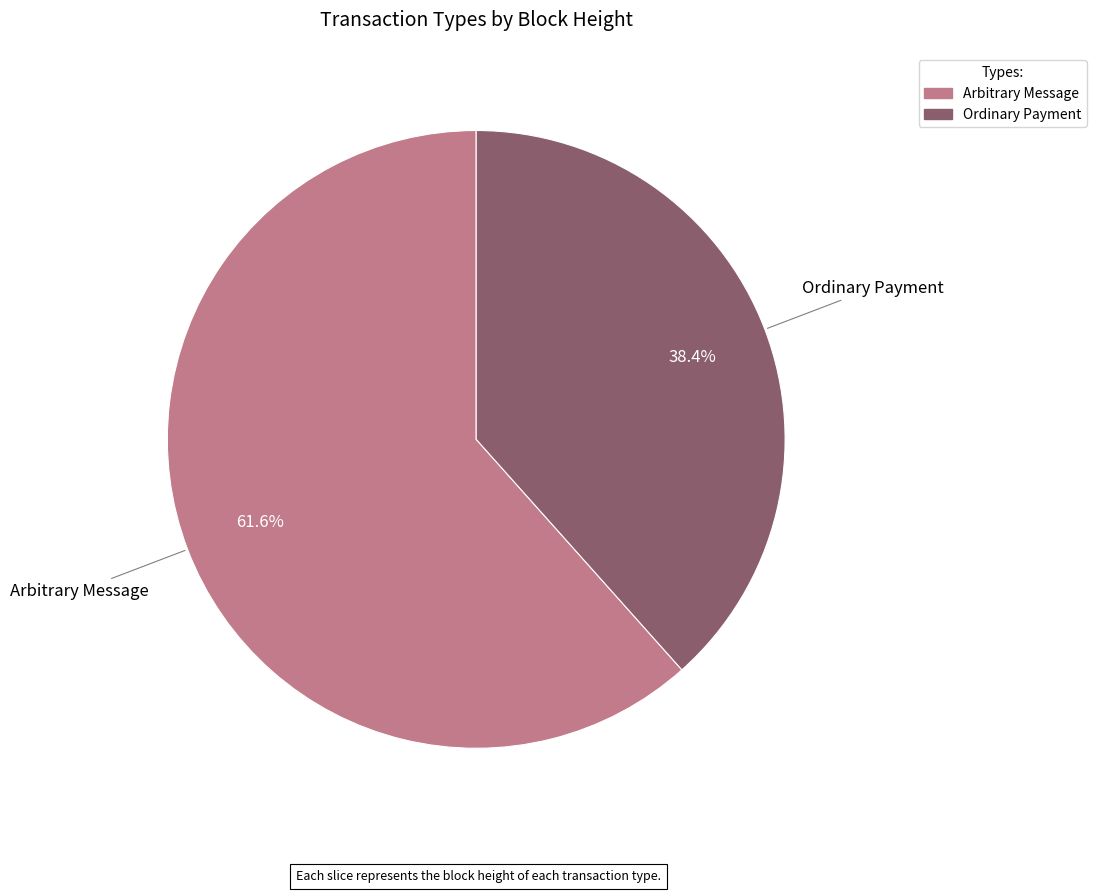

Count the number of slices in the pie.

2